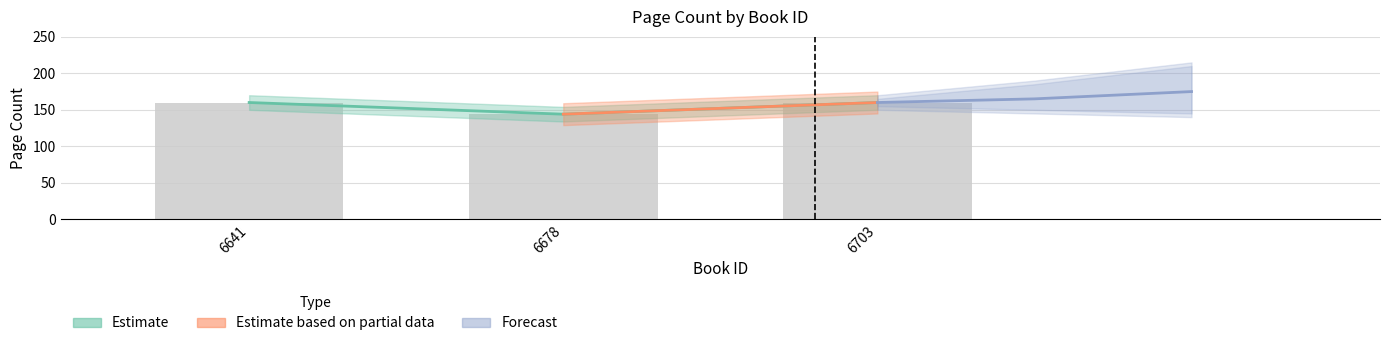

What is the smallest value displayed?

144